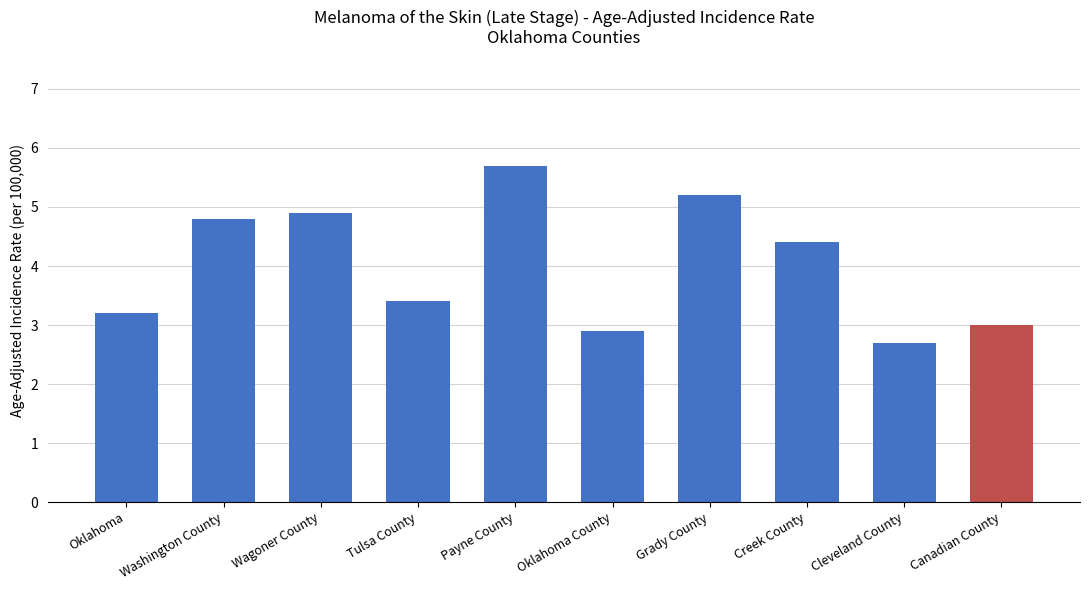

What is the value of the 3rd bar from the left?

4.9